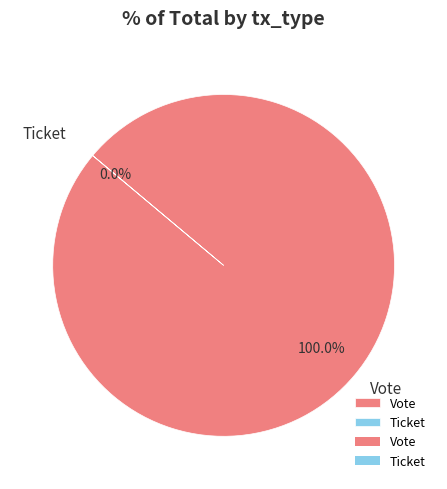

Is it true that Ticket is 1% of the pie?

False